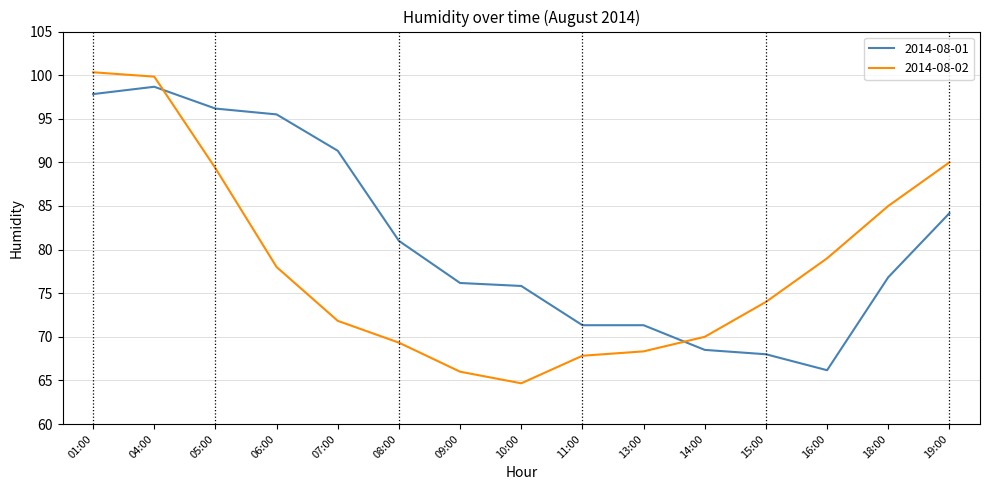

Is it true that 2014-08-02 equals 67.8 at 11:00?

True